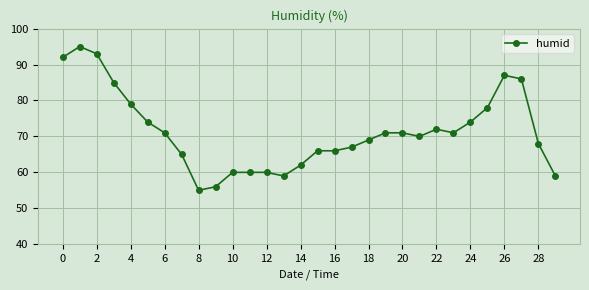

What is the difference between the maximum and second lowest values?

39